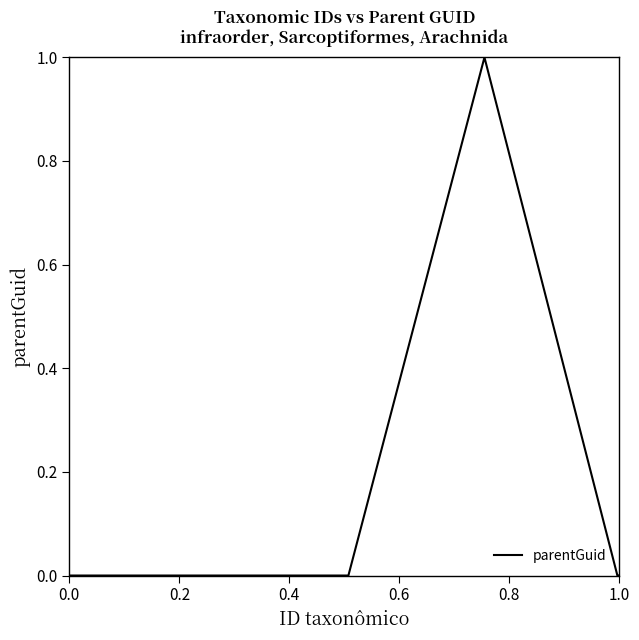

True or false: the data has more than 2 interior local peaks.

False